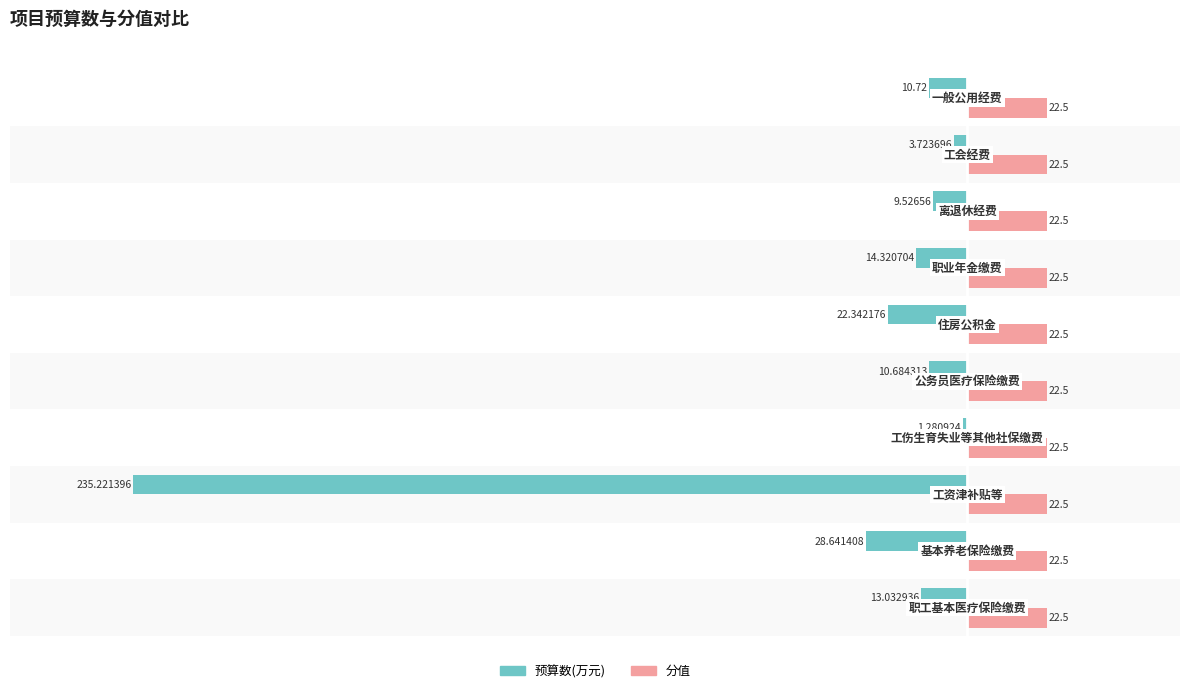

Which series has the largest total across all categories?

分值